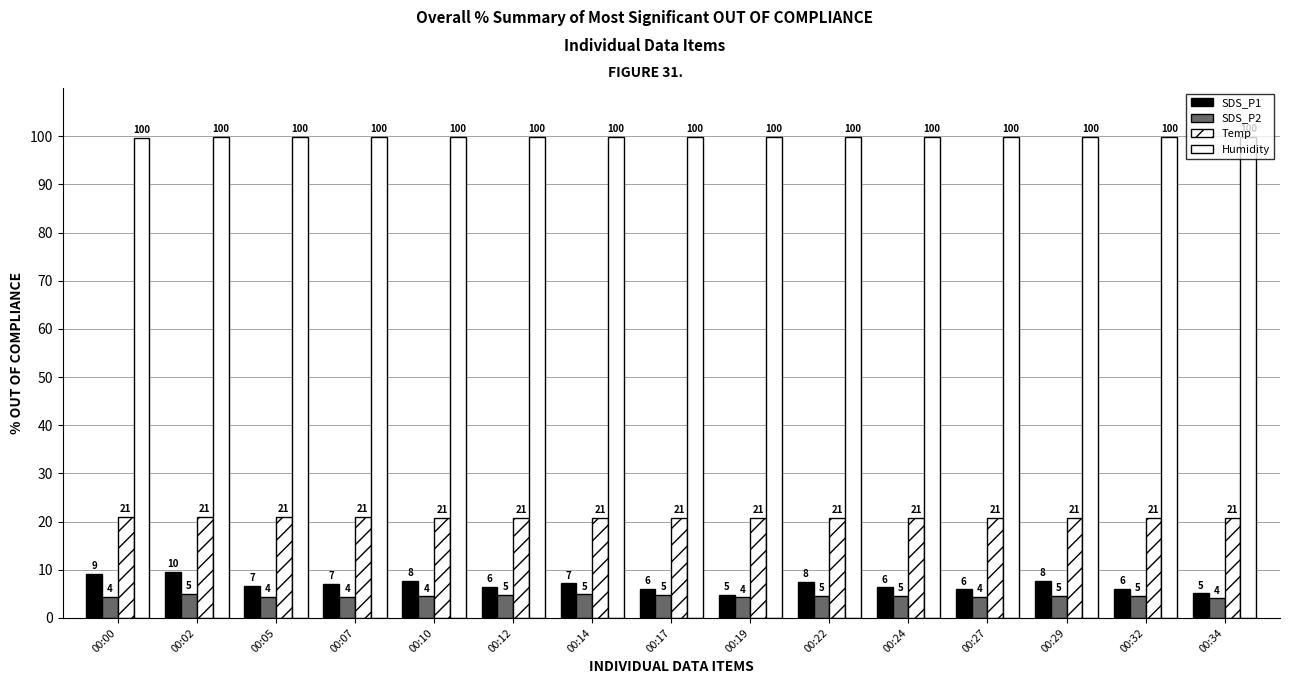

Are the bars grouped side by side (vs. stacked)?

Yes